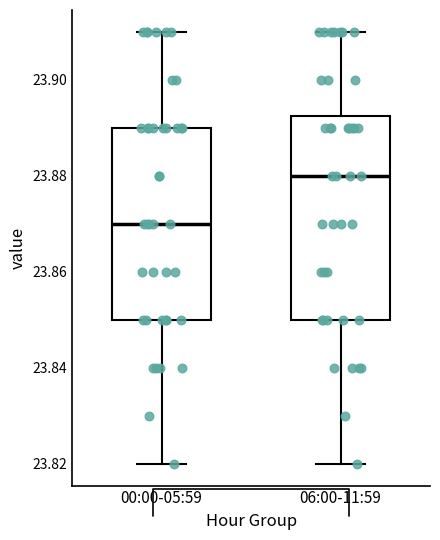

Which box has the lowest median line?

00:00-05:59